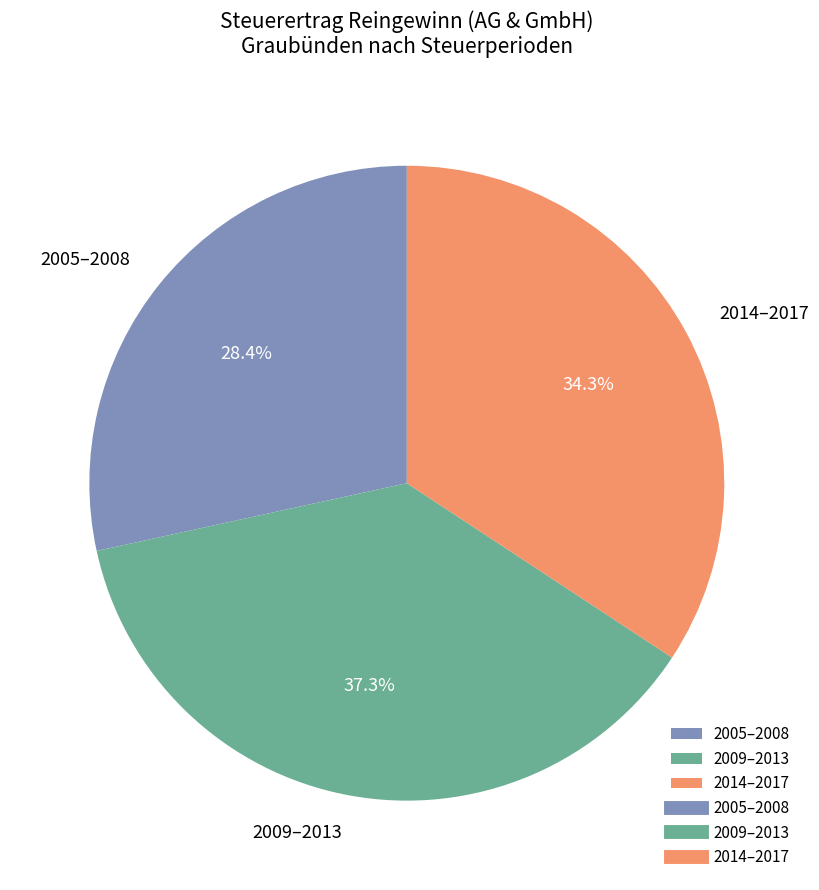

Which has a higher value, 2009–2013 or 2014–2017?

2009–2013